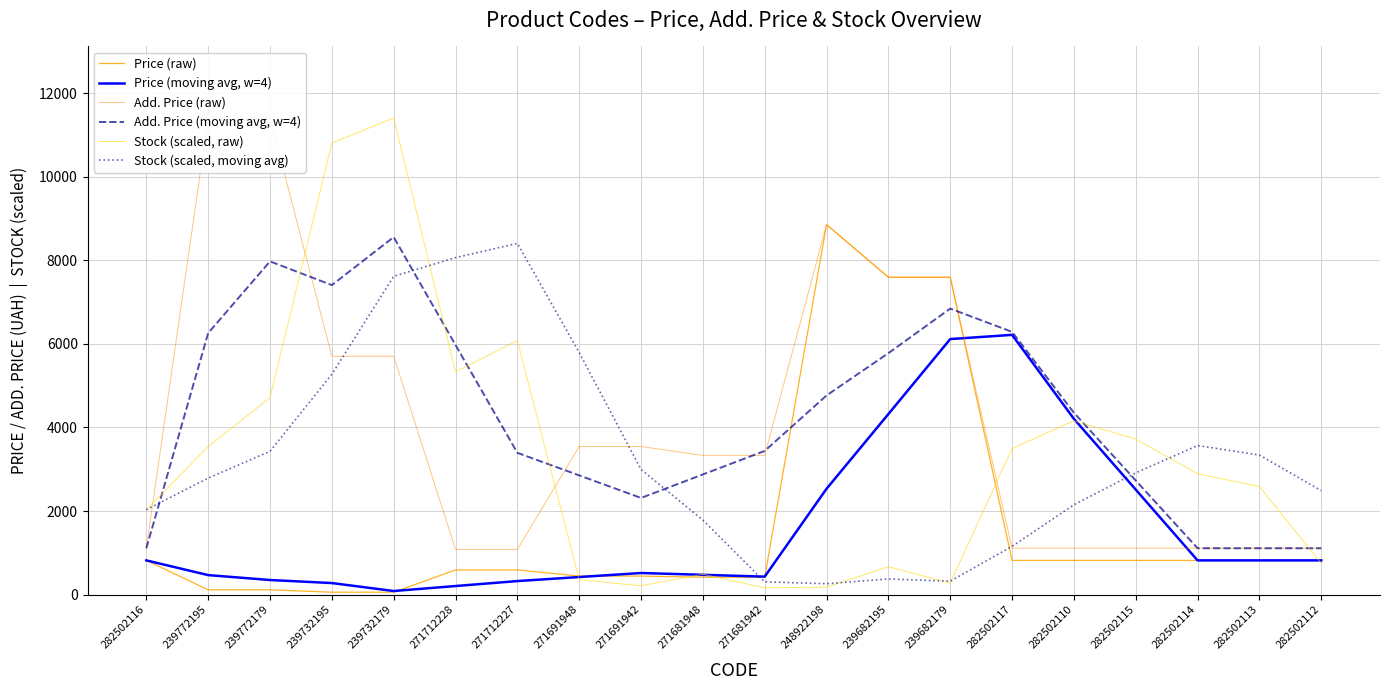

Is it true that Price (moving avg, w=4) equals 516.5 at 271691942?

True